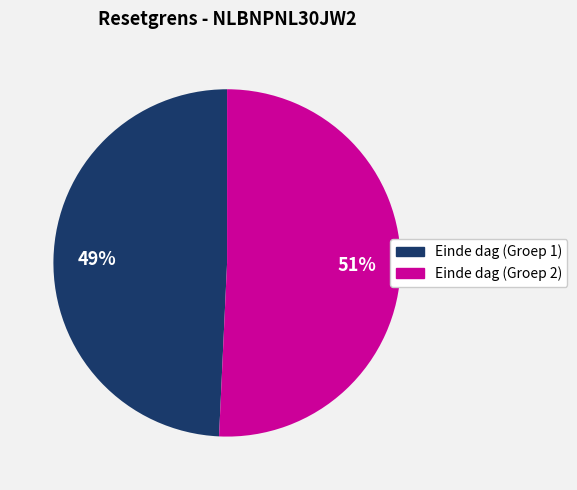

To the nearest percent, what is the average slice percentage?

50%